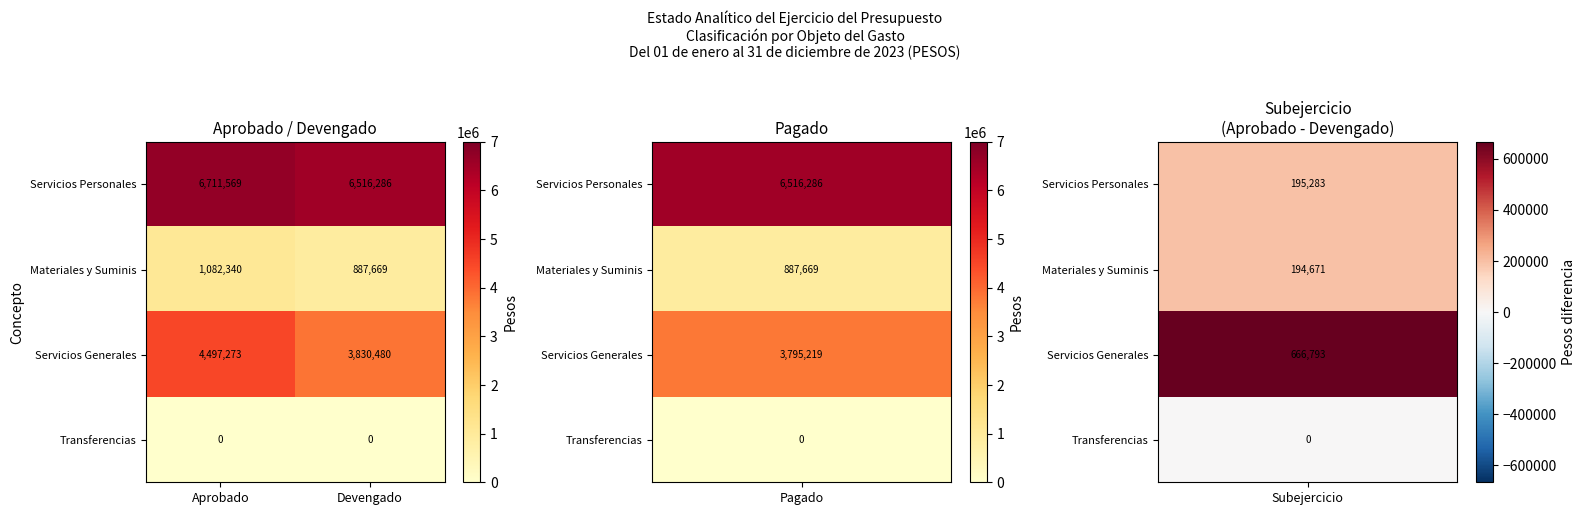

Which series changed the most between Aprobado and Devengado?

Servicios Generales